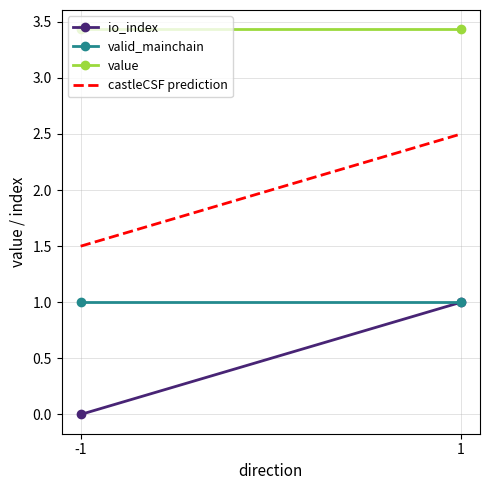

Where does the castleCSF prediction series first go above 2?

1